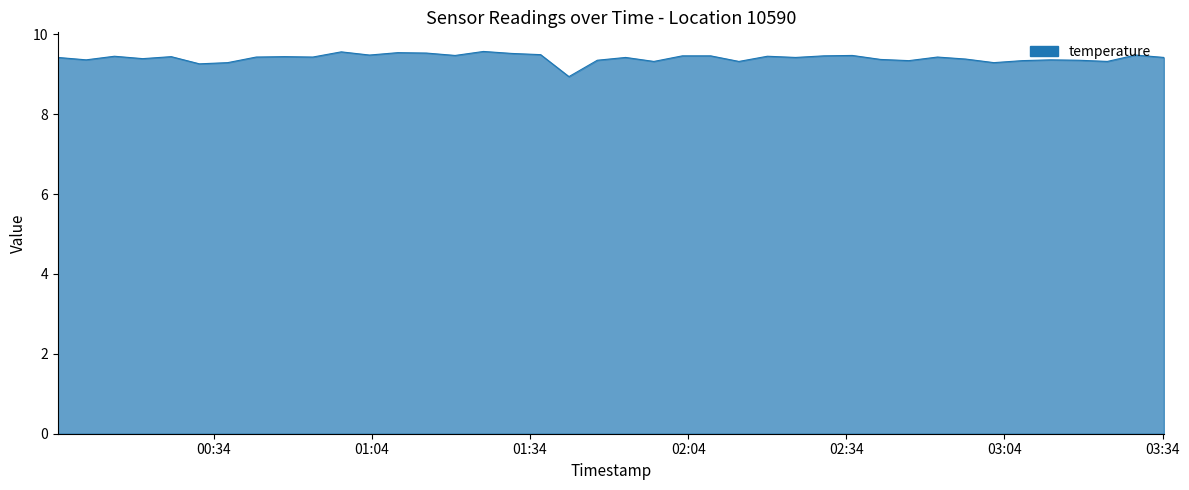

What is the difference between the maximum and minimum values?

0.6